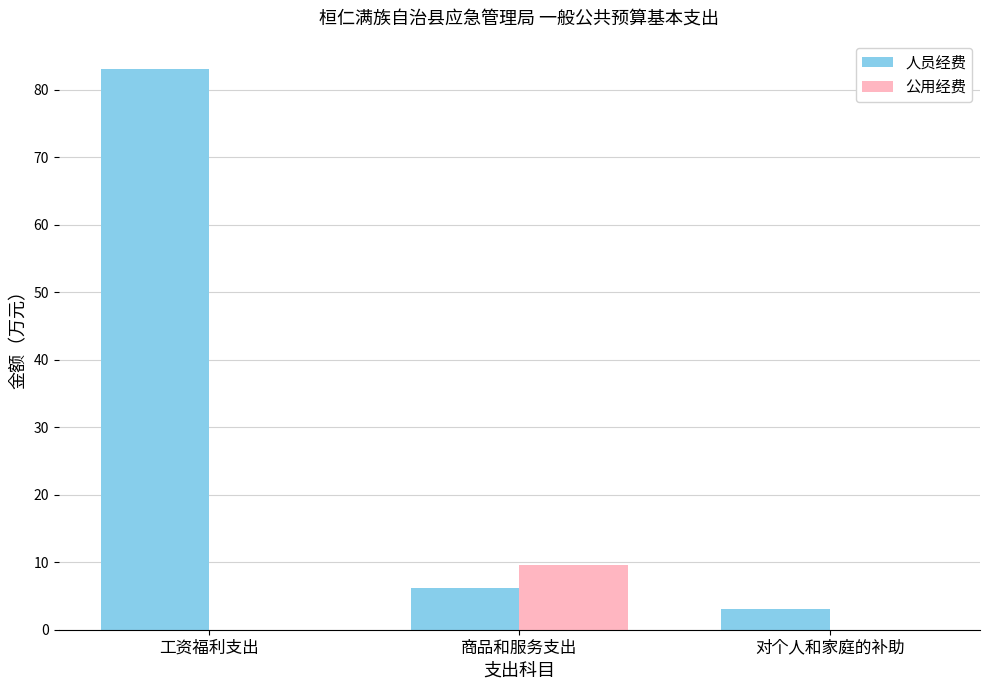

Reading right to left, list all the values displayed in this chart.

人员经费: 3.1	6.1	83.1
公用经费: 0.0	9.7	0.0